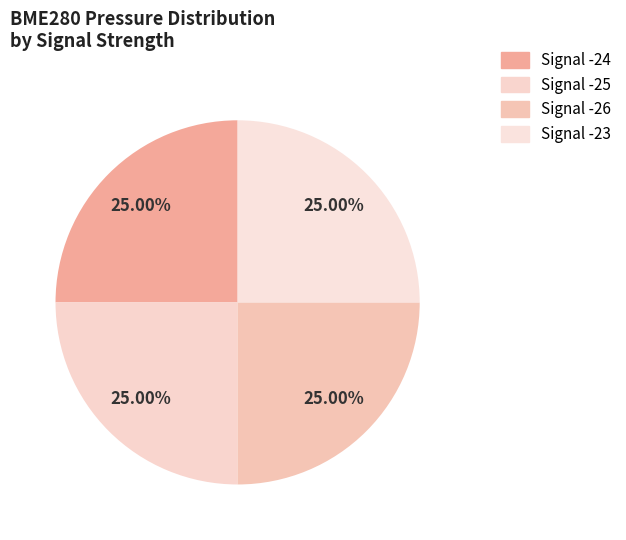

Between Signal -26 and Signal -24, which is larger?

Signal -24